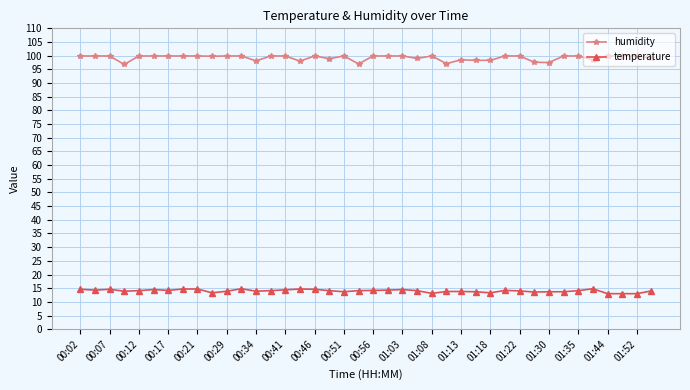

What is the difference between the maximum and minimum values in the humidity series?

3.1